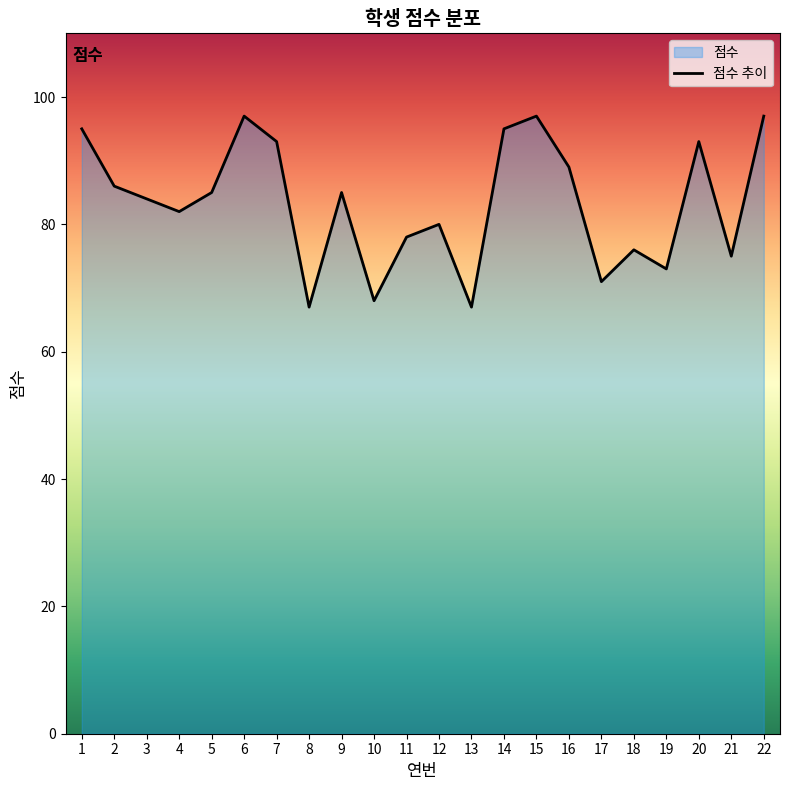

What is the sum of all values?

1833